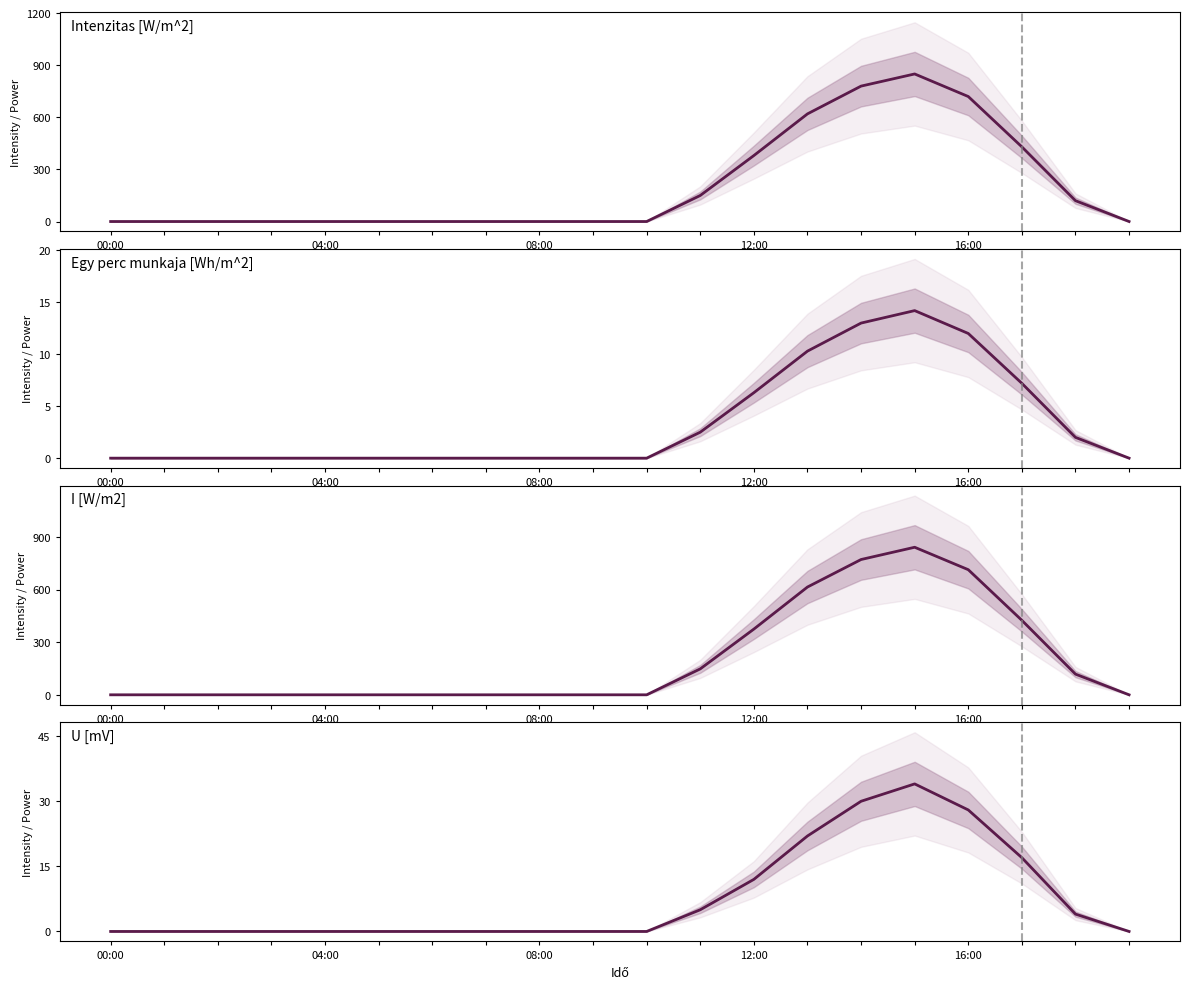

What is the label of the 12th point from the right?

8